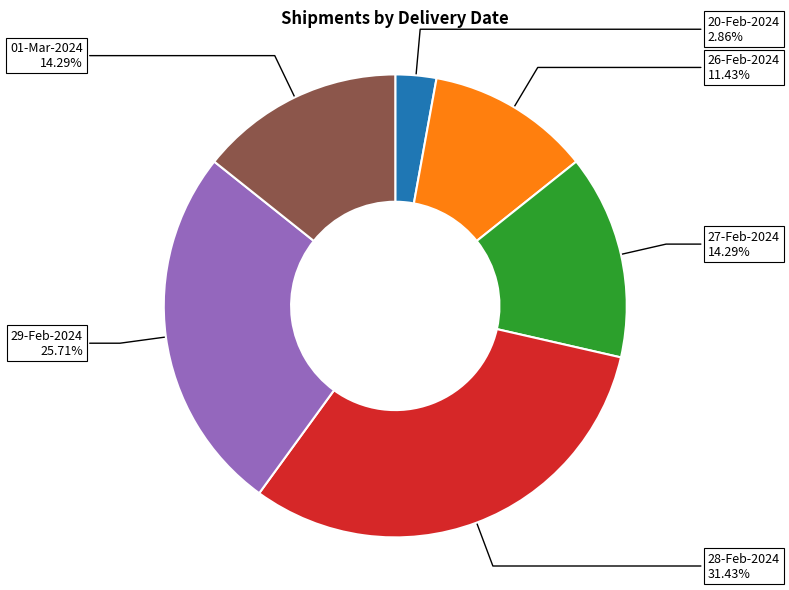

To the nearest percent, what is the combined percentage of 26-Feb-2024 and 27-Feb-2024?

26%